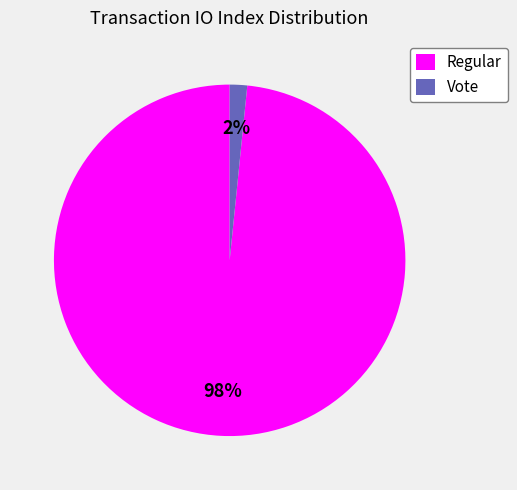

What is the majority slice?

Regular